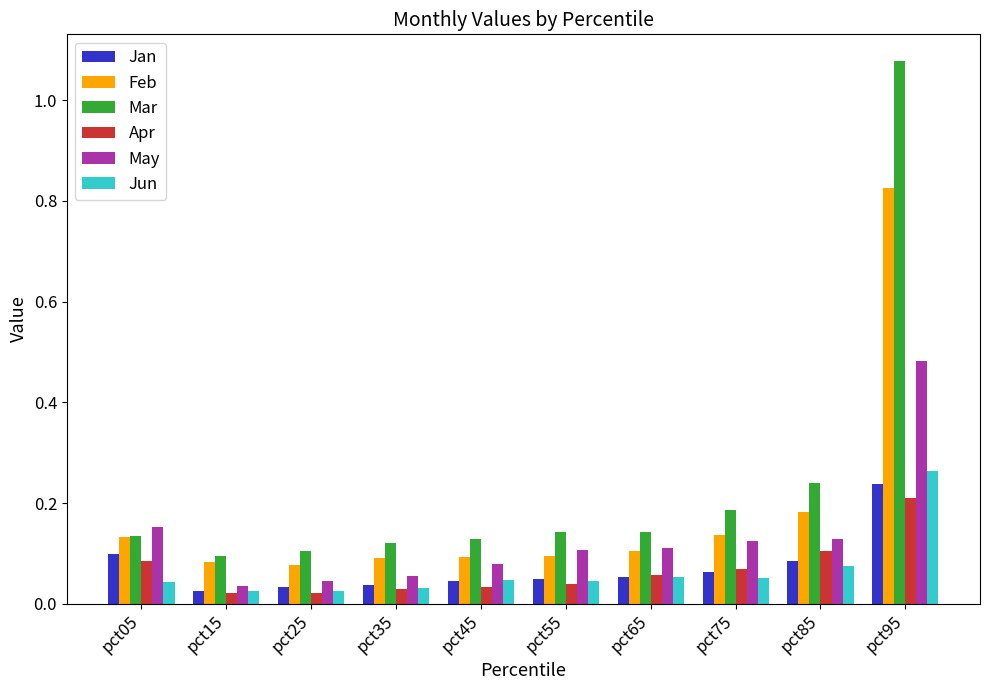

How many Jan values are between 0 and 1?

10